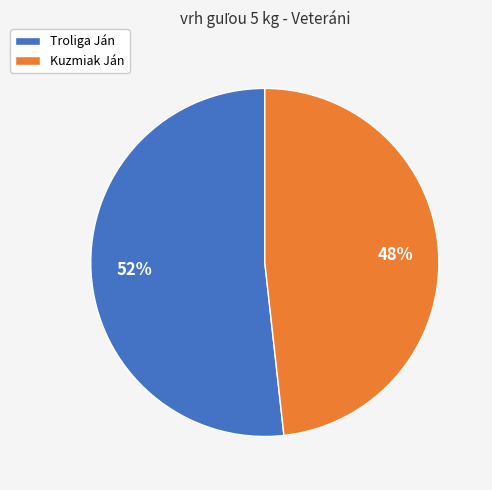

To the nearest percent, what is the average slice percentage?

50%